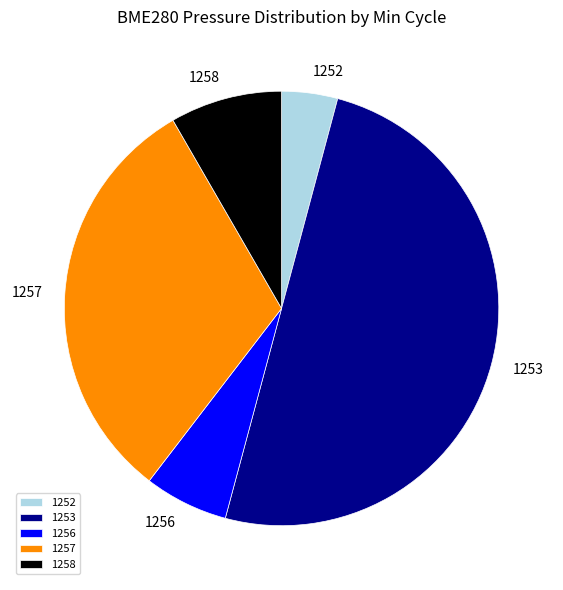

Between 1252 and 1257, which is larger?

1257